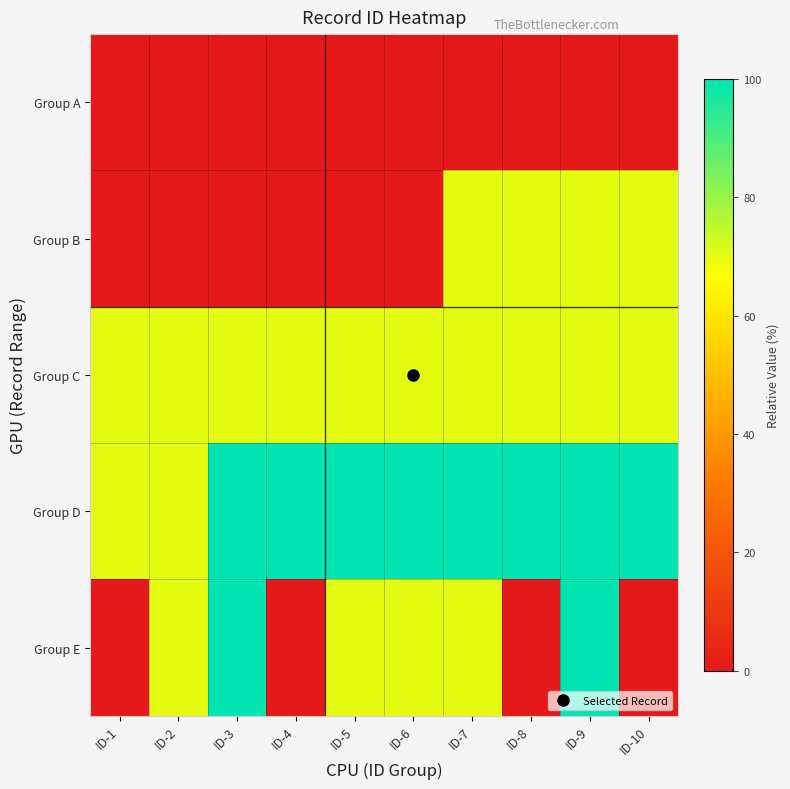

At how many categories does at least one series exceed 82?

8